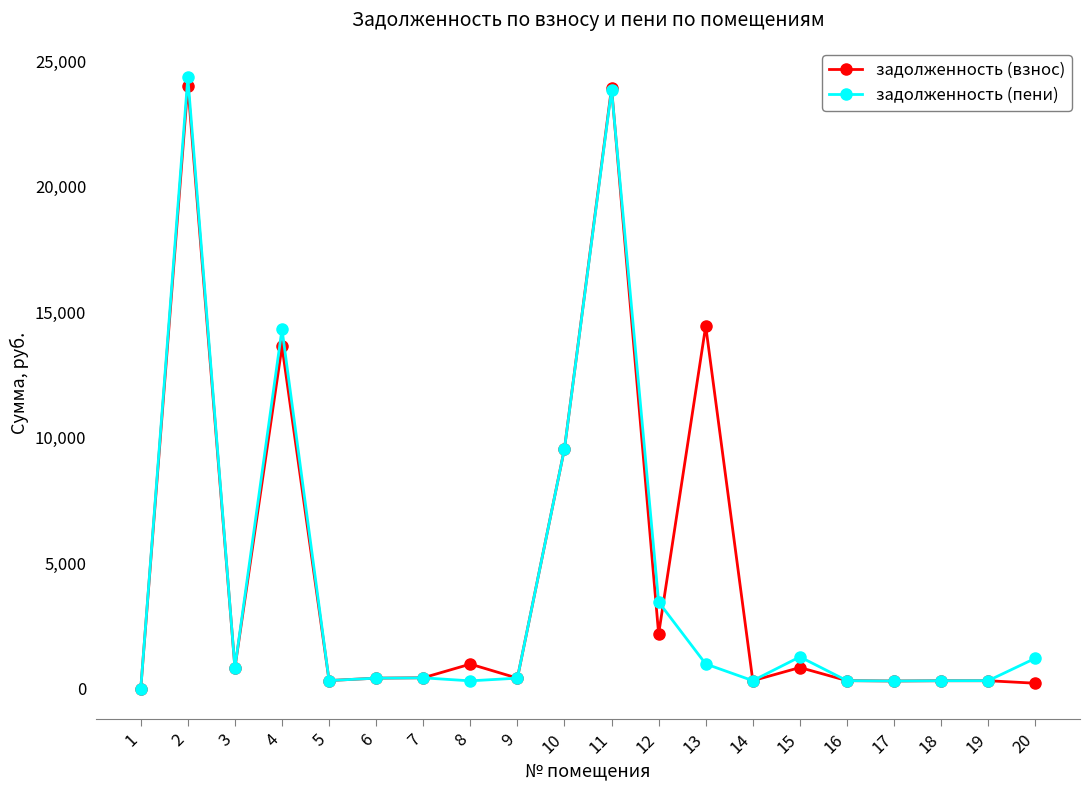

At 12, list the series in order from smallest to largest.

задолженность (взнос), задолженность (пени)